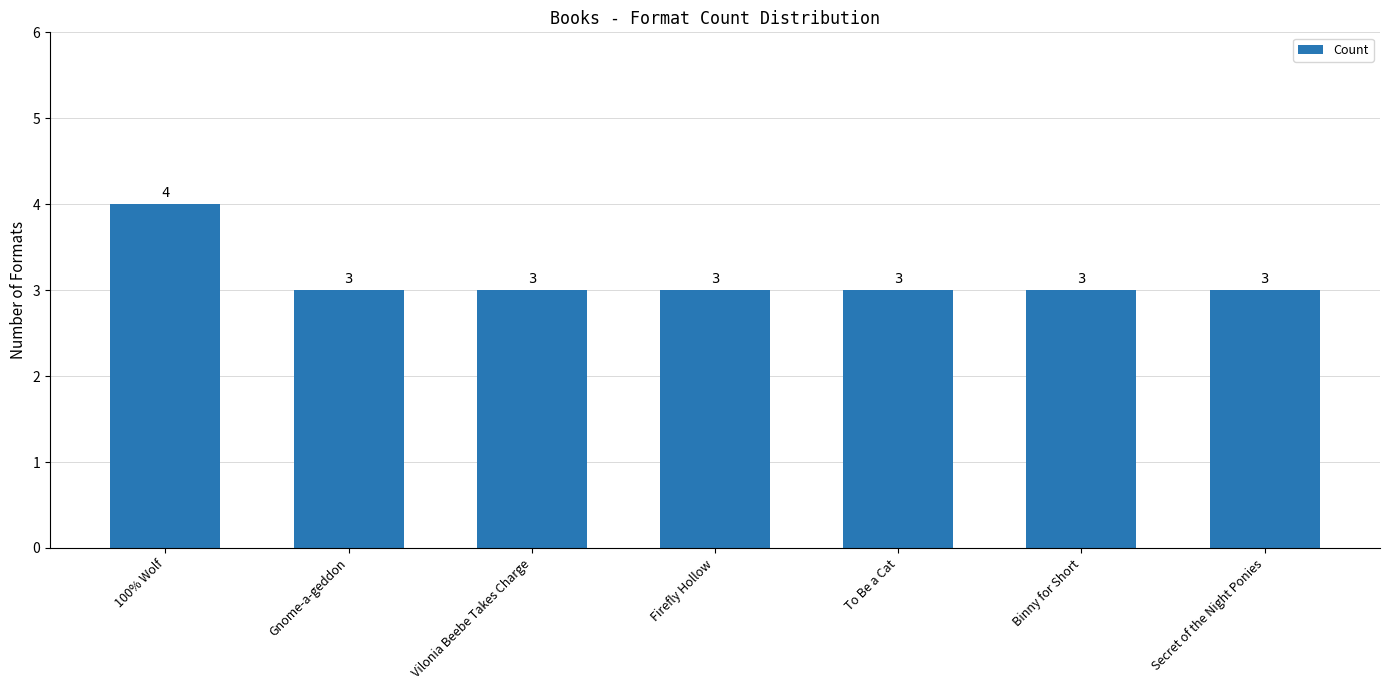

Reading left to right, what are all the values shown in this chart?

100% Wolf=4	Gnome-a-geddon=3	Vilonia Beebe Takes Charge=3	Firefly Hollow=3	To Be a Cat=3	Binny for Short=3	Secret of the Night Ponies=3